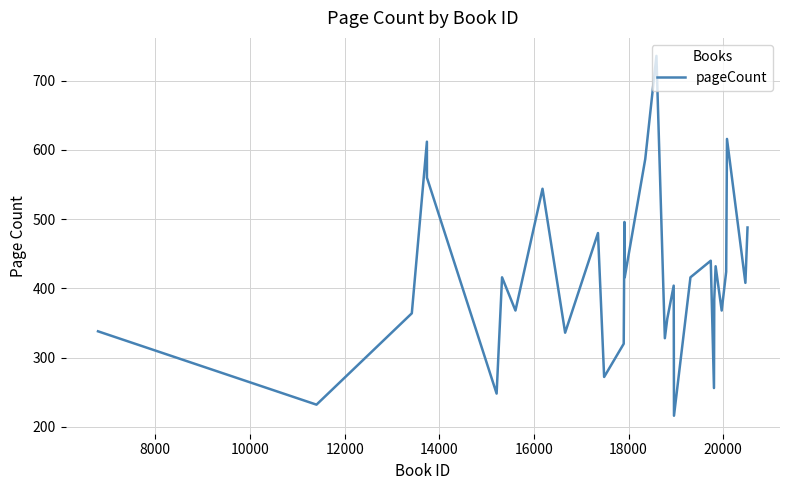

What is the maximum value shown in the chart?

736